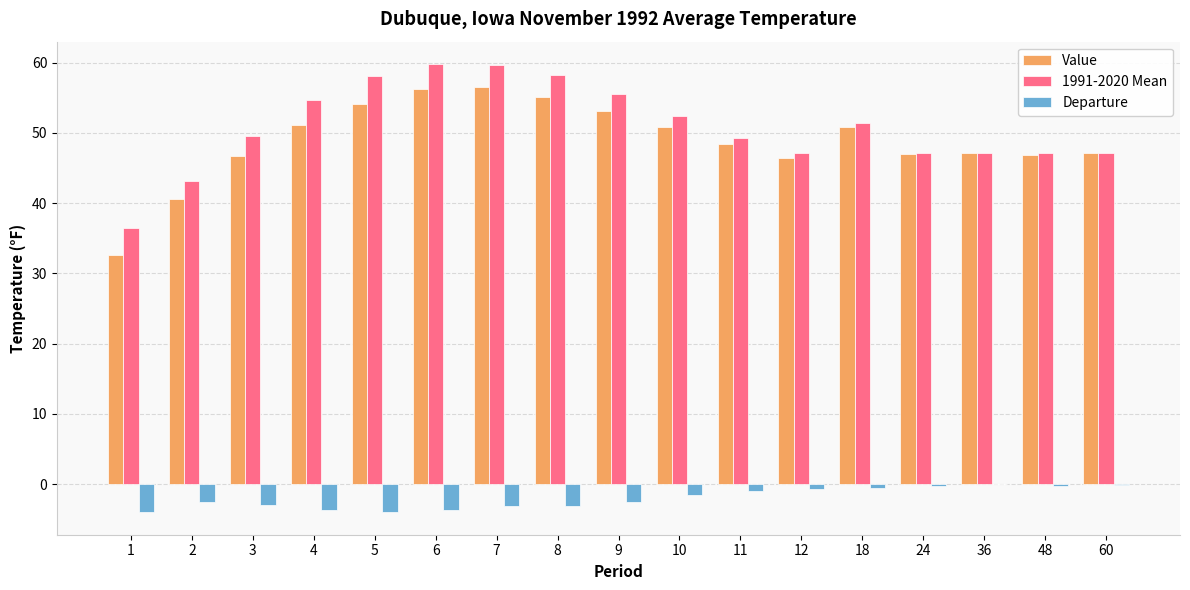

How many values in the Value series exceed 48?

9